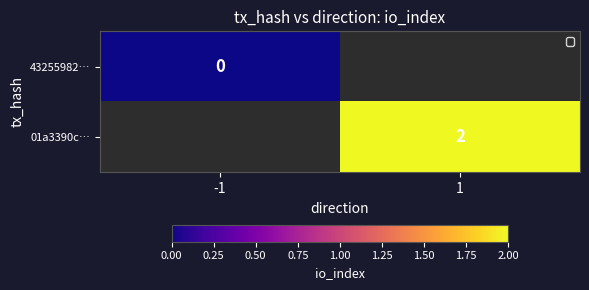

How many series are shown in this chart?

2